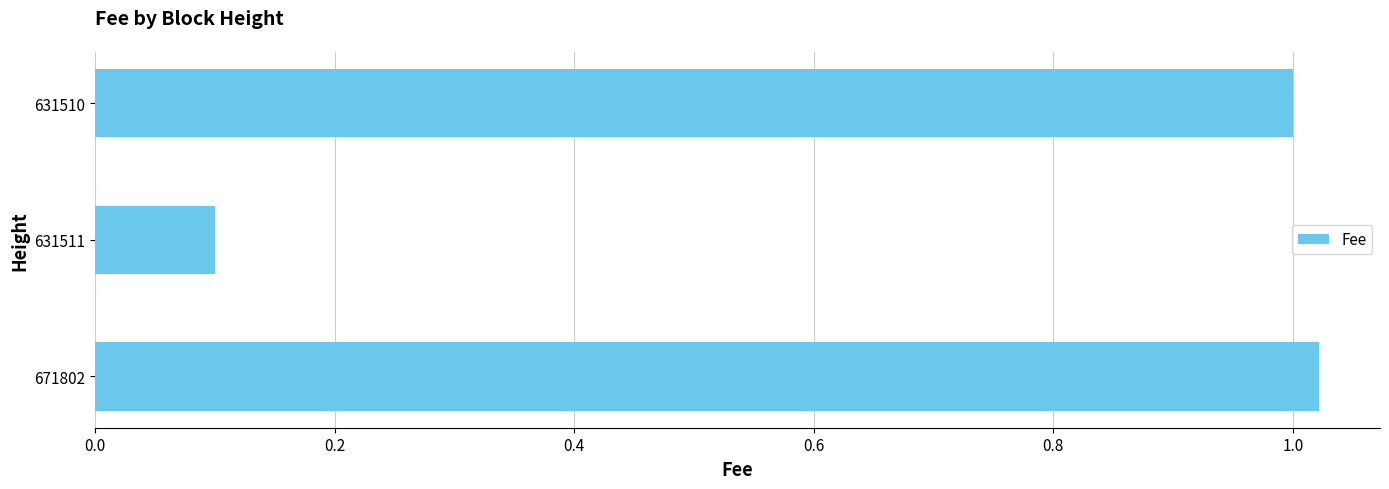

How many categories are shown in the chart?

3